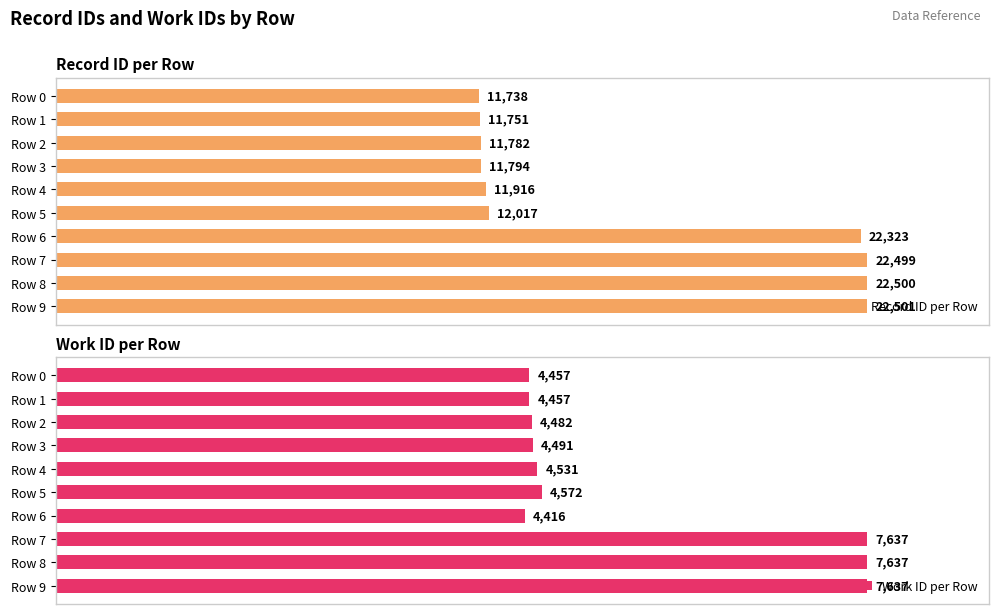

Count the number of categories in the chart.

10